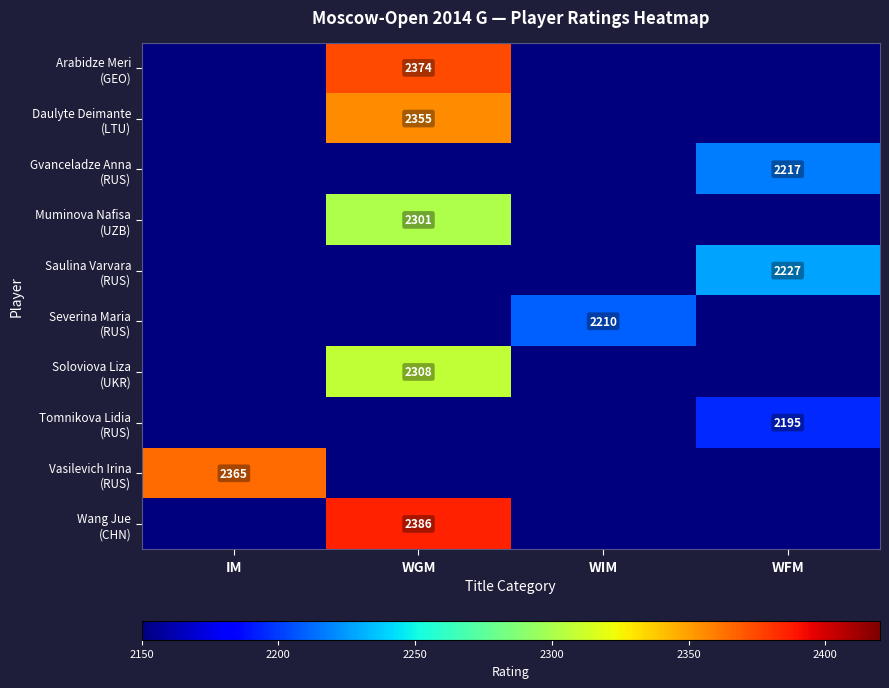

What is the greatest value displayed?

2386